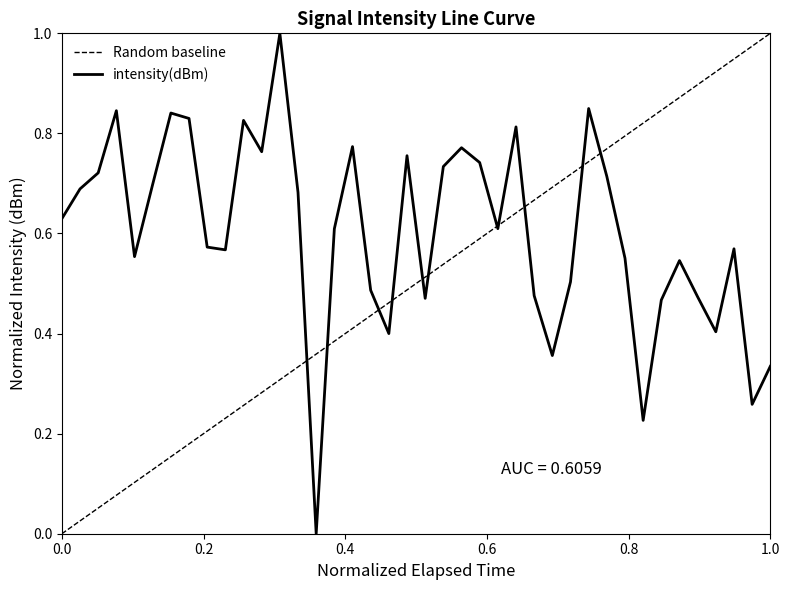

True or false: the data shows 0.3 at 17.

False